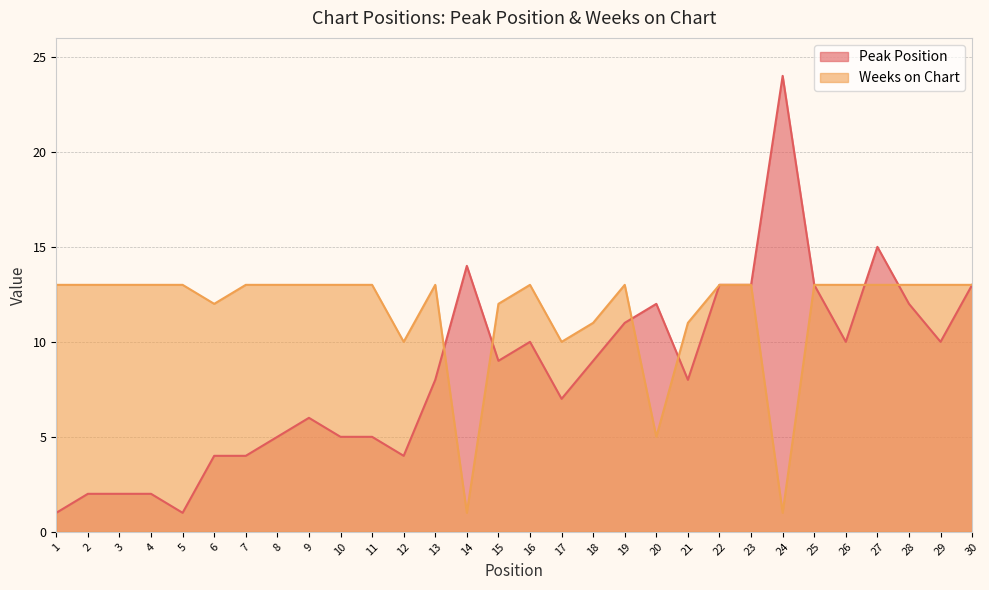

The value of Weeks on Chart at 9 is 13. True or false?

True